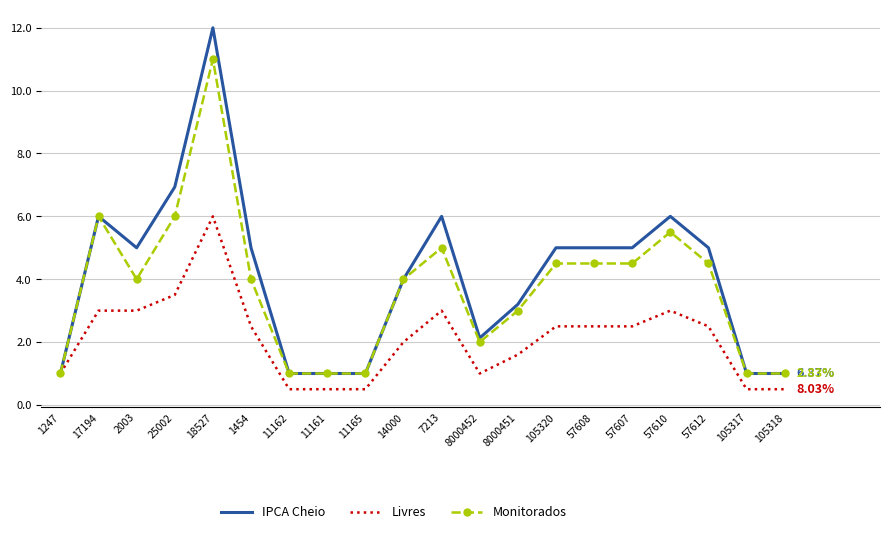

List the series in order of their peak value, highest first.

IPCA Cheio, Monitorados, Livres